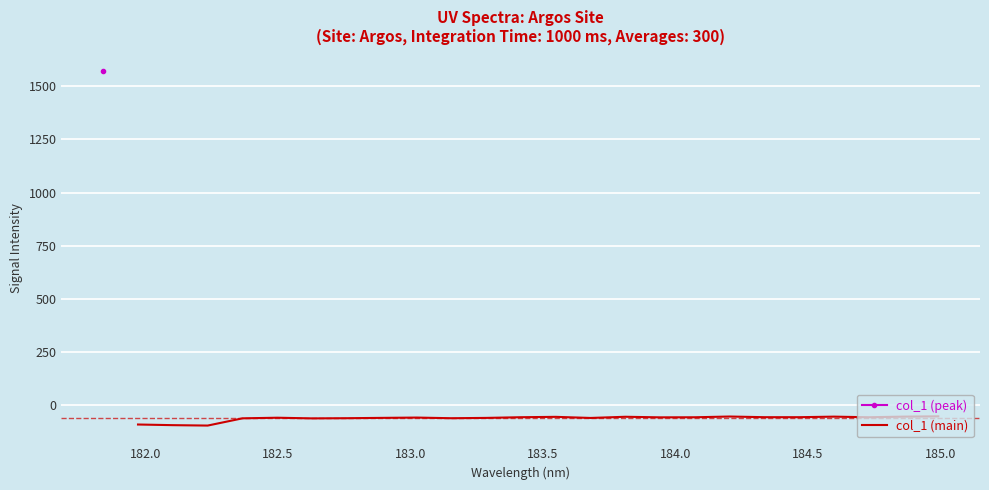

What is the minimum value for col_1 (main)?

-95.6